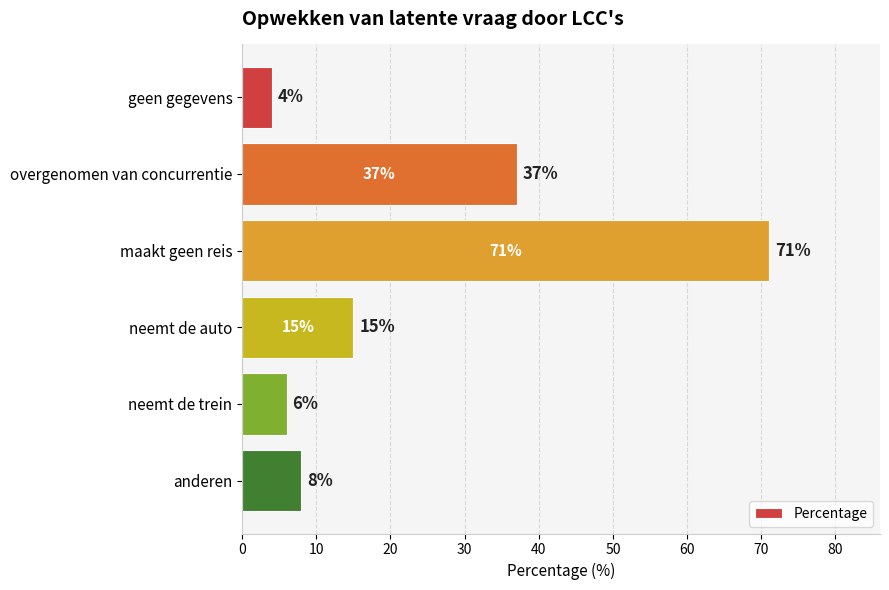

Rank the categories by value from lowest to highest.

geen gegevens, neemt de trein, anderen, neemt de auto, overgenomen van concurrentie, maakt geen reis